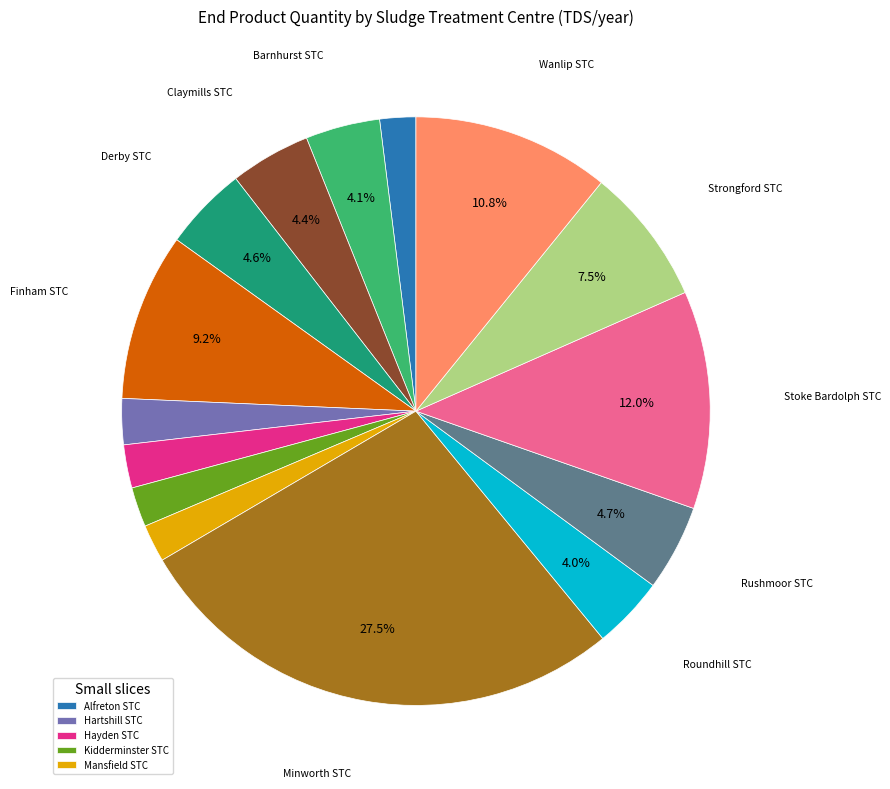

Is there a majority slice in this chart?

No